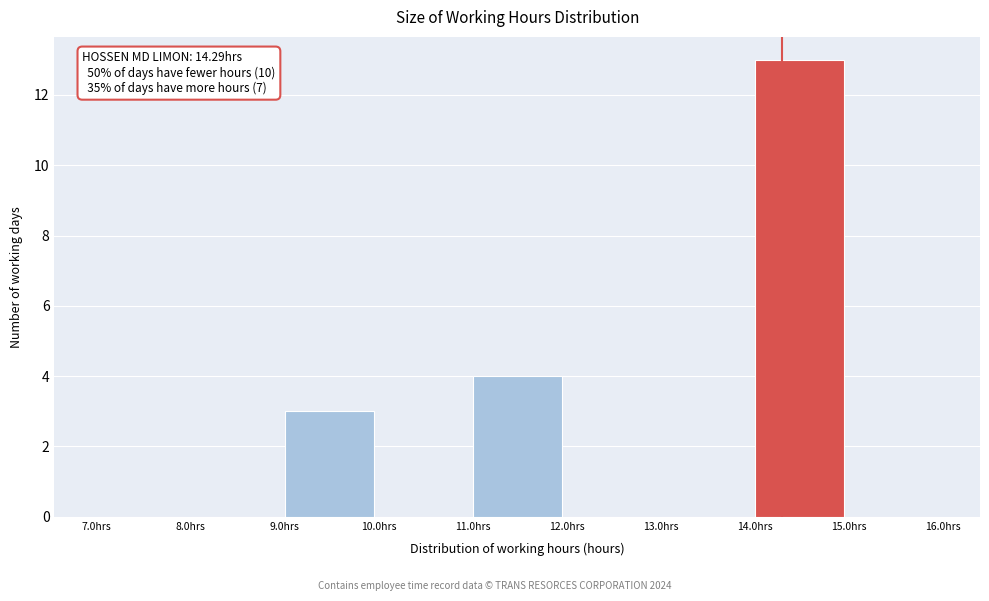

Which range on the x-axis has the tallest bar?

14 to 15